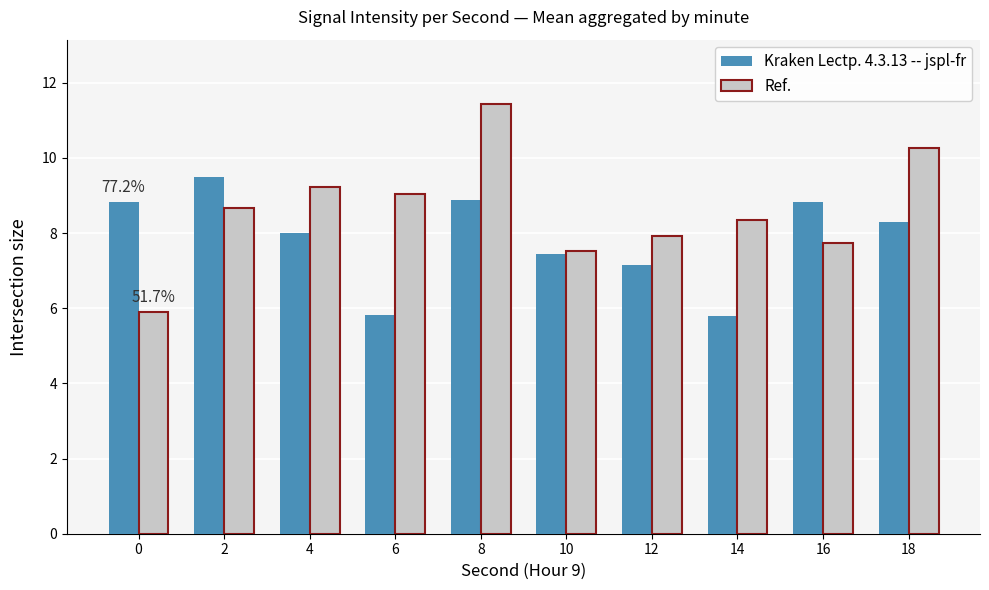

How many categories are shown in the chart?

10